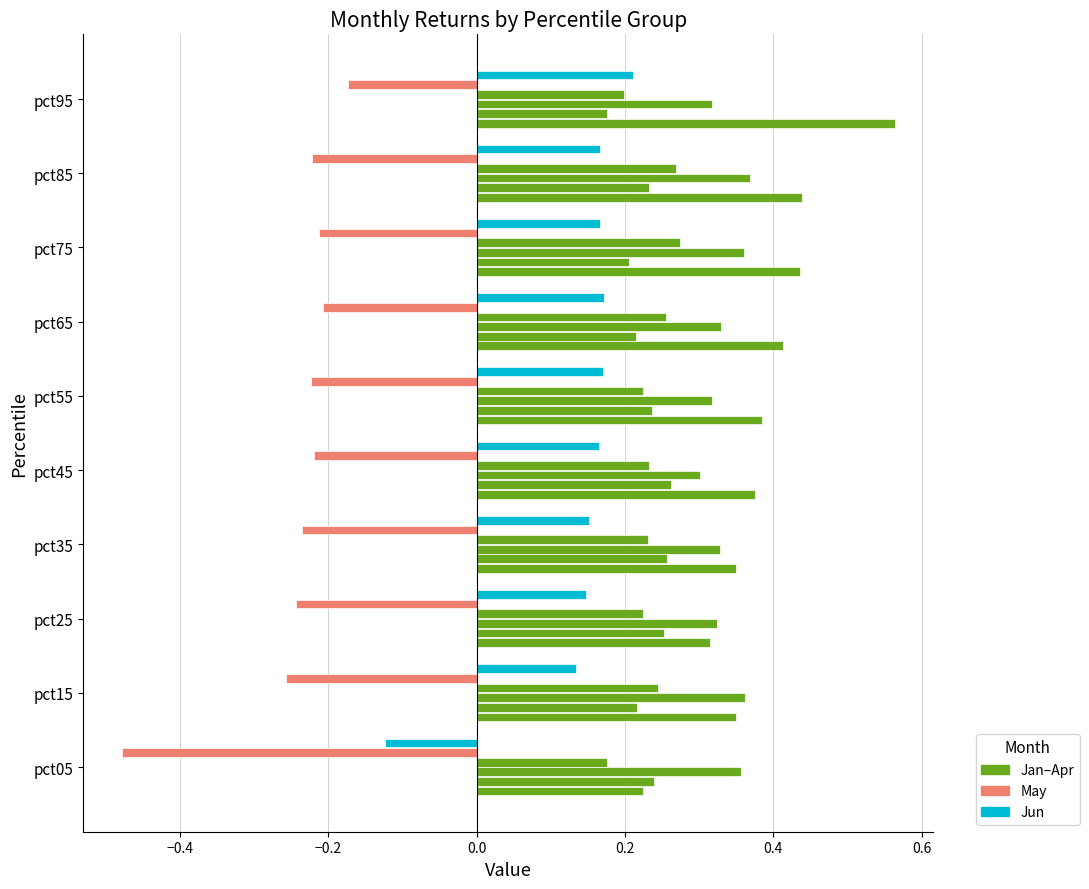

How many series are shown in this chart?

6